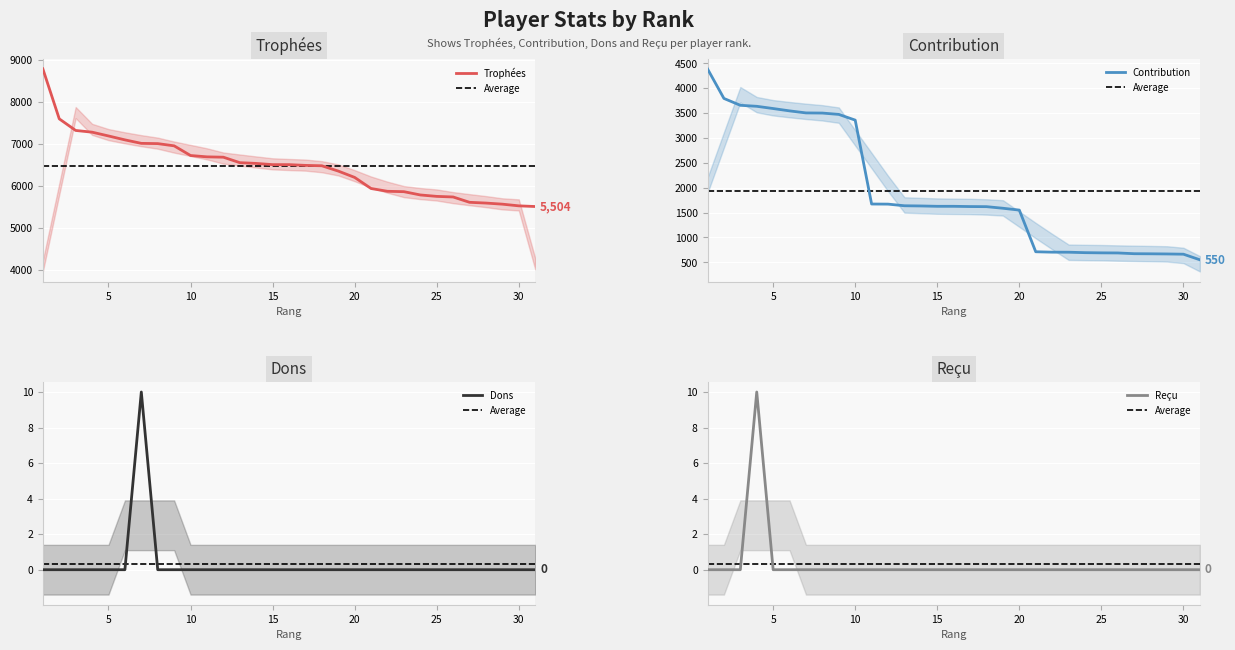

True or false: Dons and Contribution intersect in this chart.

False